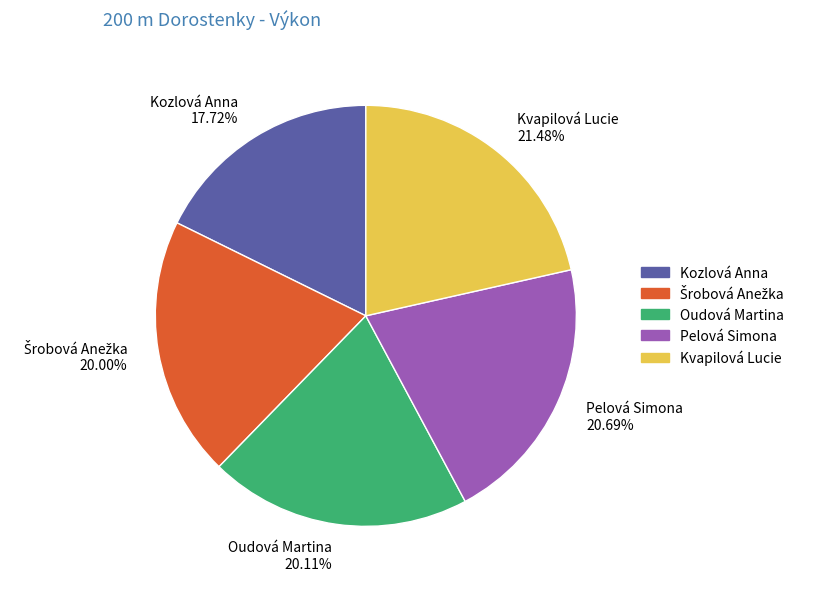

Is it true that Kvapilová Lucie is 35% of the pie?

False